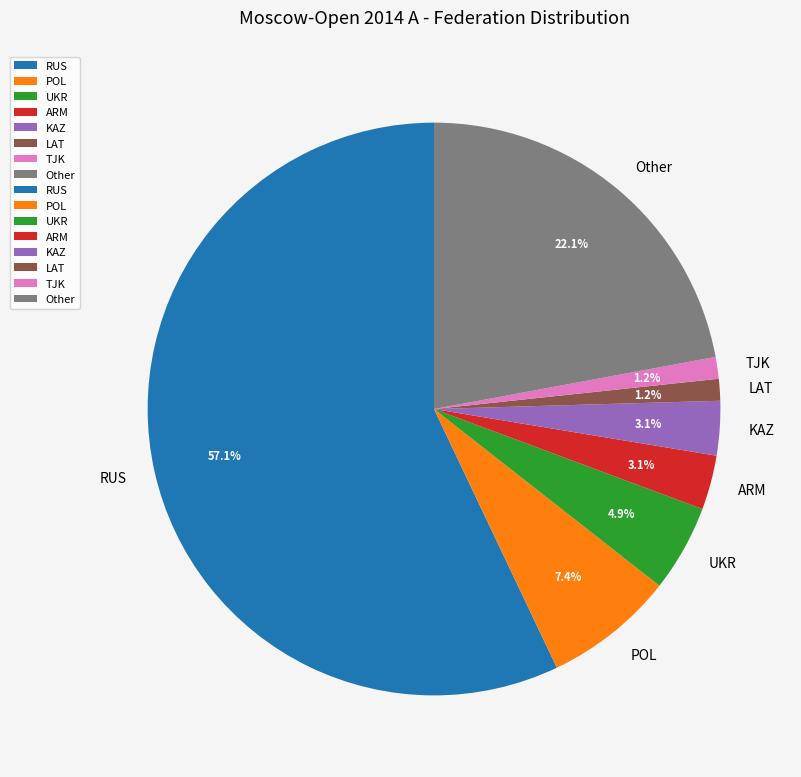

What is the largest slice in the pie chart?

RUS